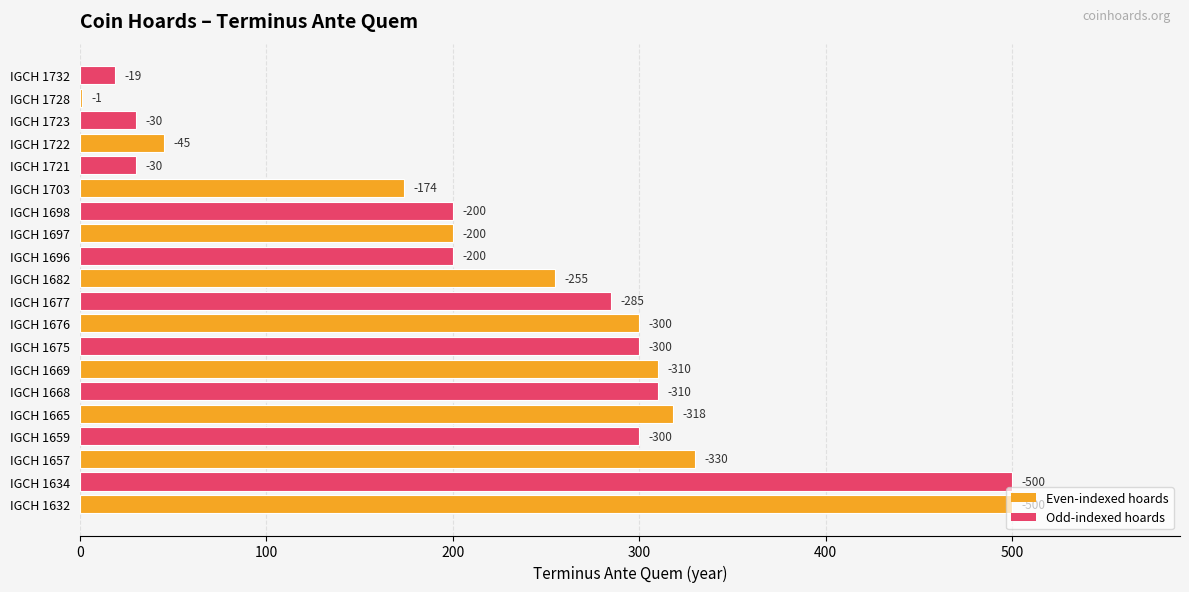

Are the bars horizontal?

Yes